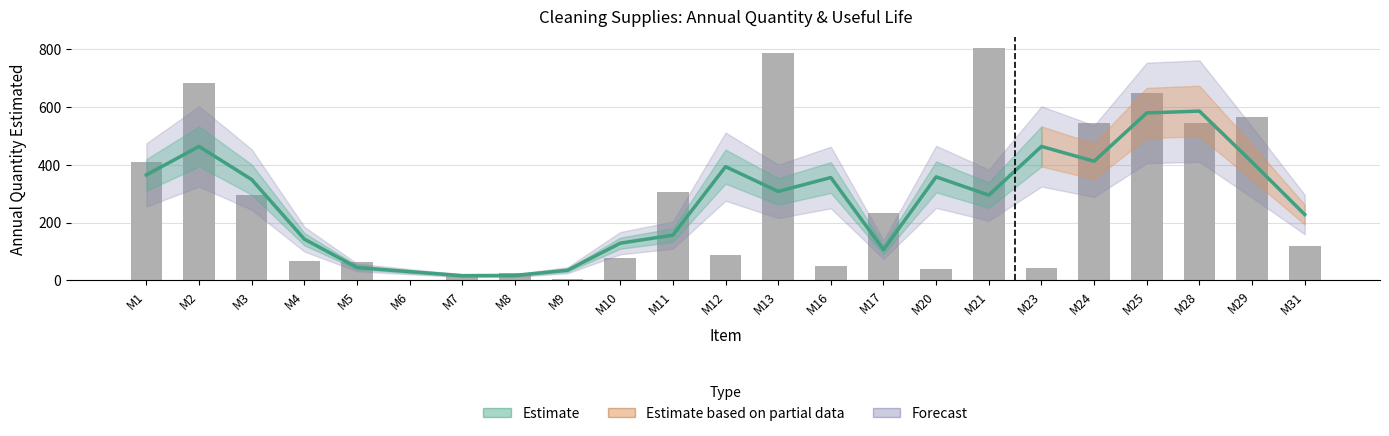

Between M16 and M29, which is larger?

M29